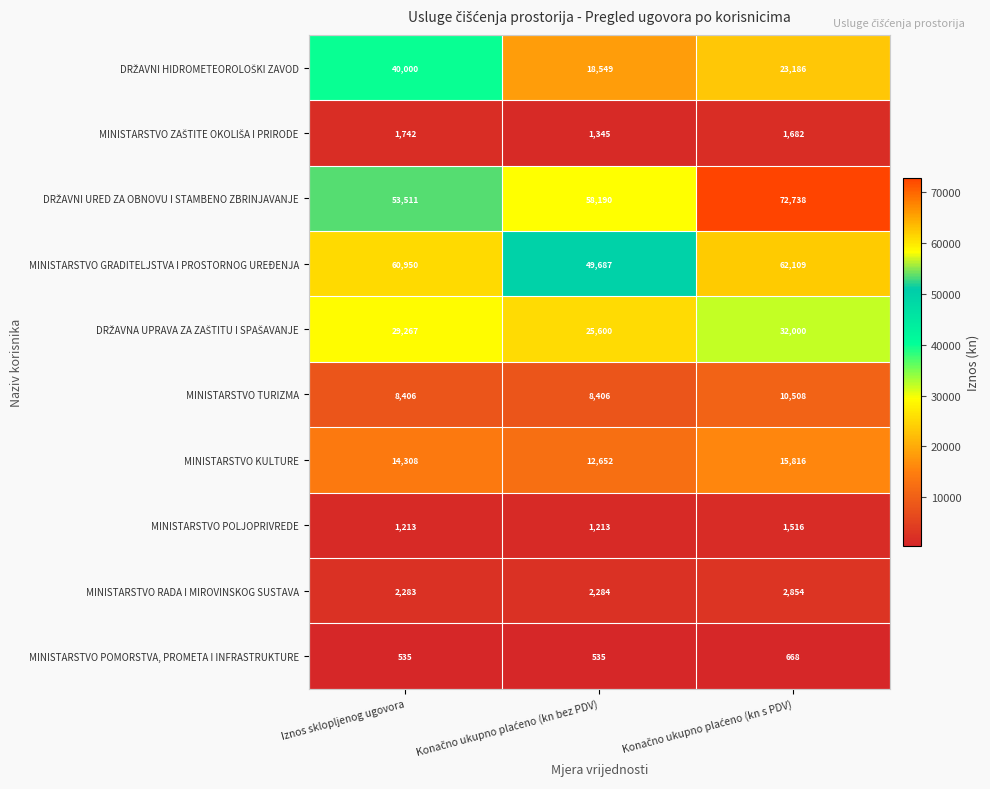

What is the highest value of the MINISTARSTVO GRADITELJSTVA I PROSTORNOG UREĐENJA series?

62109